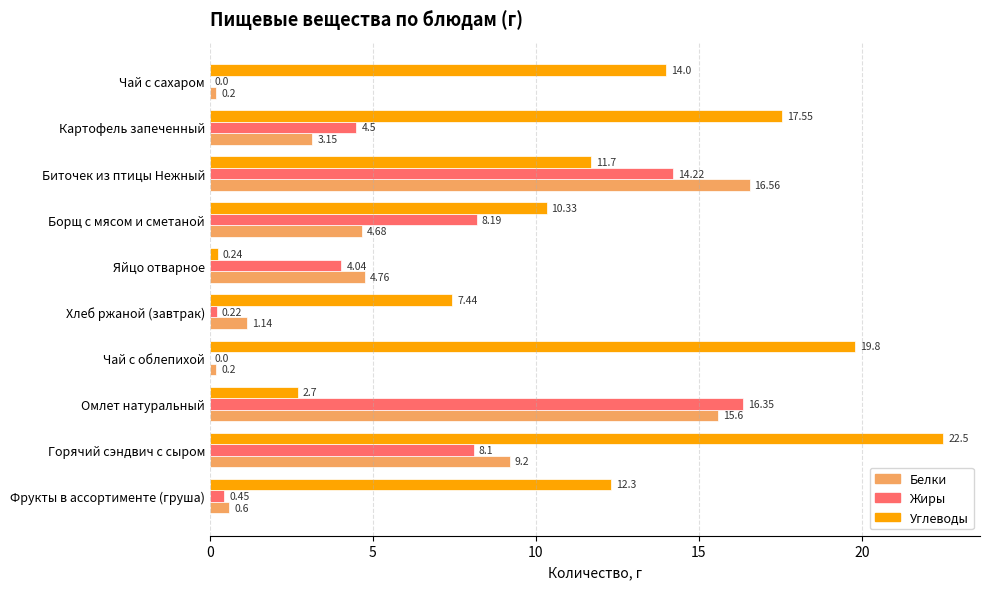

At which category is the sum across all series the highest?

Биточек из птицы Нежный